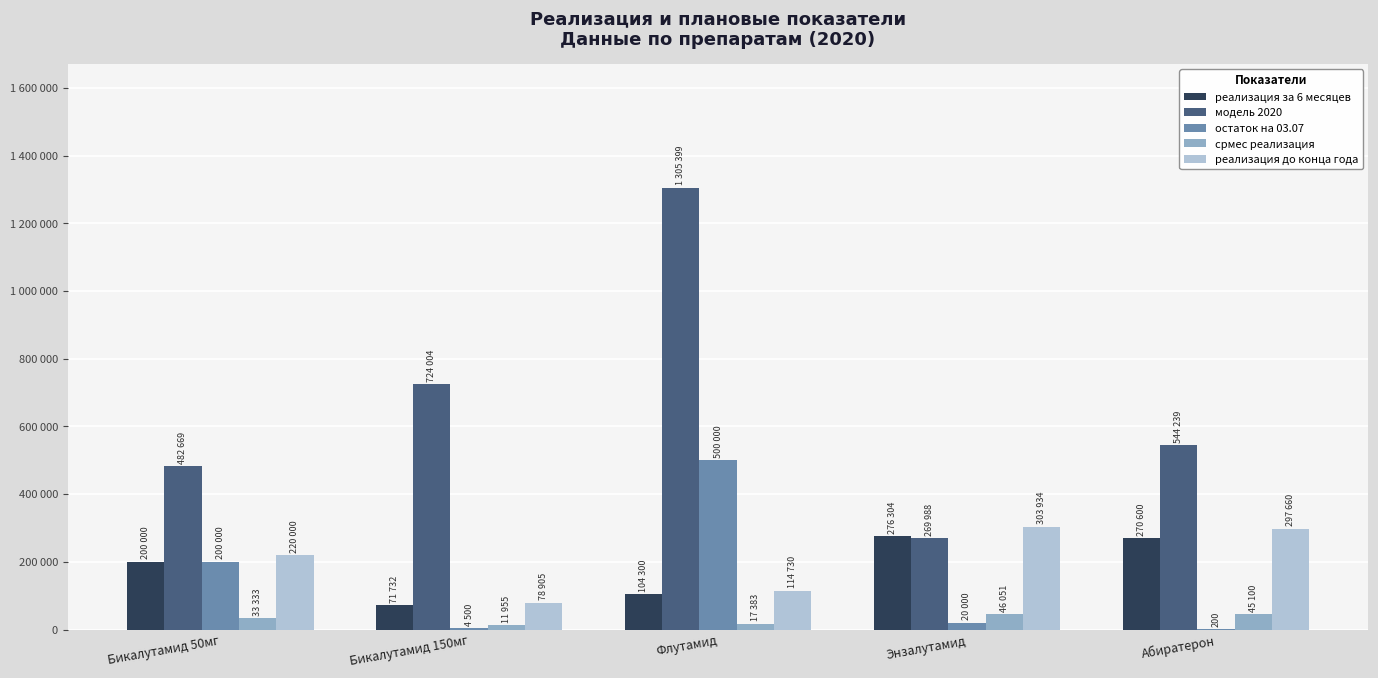

Reading right to left, list all the values displayed in this chart.

реализация за 6 месяцев: Абиратерон=270600	Энзалутамид=276304	Флутамид=104300	Бикалутамид 150мг=71732	Бикалутамид 50мг=200000
модель 2020: Абиратерон=544239	Энзалутамид=269988	Флутамид=1305399	Бикалутамид 150мг=724004	Бикалутамид 50мг=482669
остаток на 03.07: Абиратерон=200	Энзалутамид=20000	Флутамид=500000	Бикалутамид 150мг=4500	Бикалутамид 50мг=200000
срмес реализация: Абиратерон=45100	Энзалутамид=46051	Флутамид=17383	Бикалутамид 150мг=11955	Бикалутамид 50мг=33333
реализация до конца года: Абиратерон=297660	Энзалутамид=303934	Флутамид=114730	Бикалутамид 150мг=78905	Бикалутамид 50мг=220000